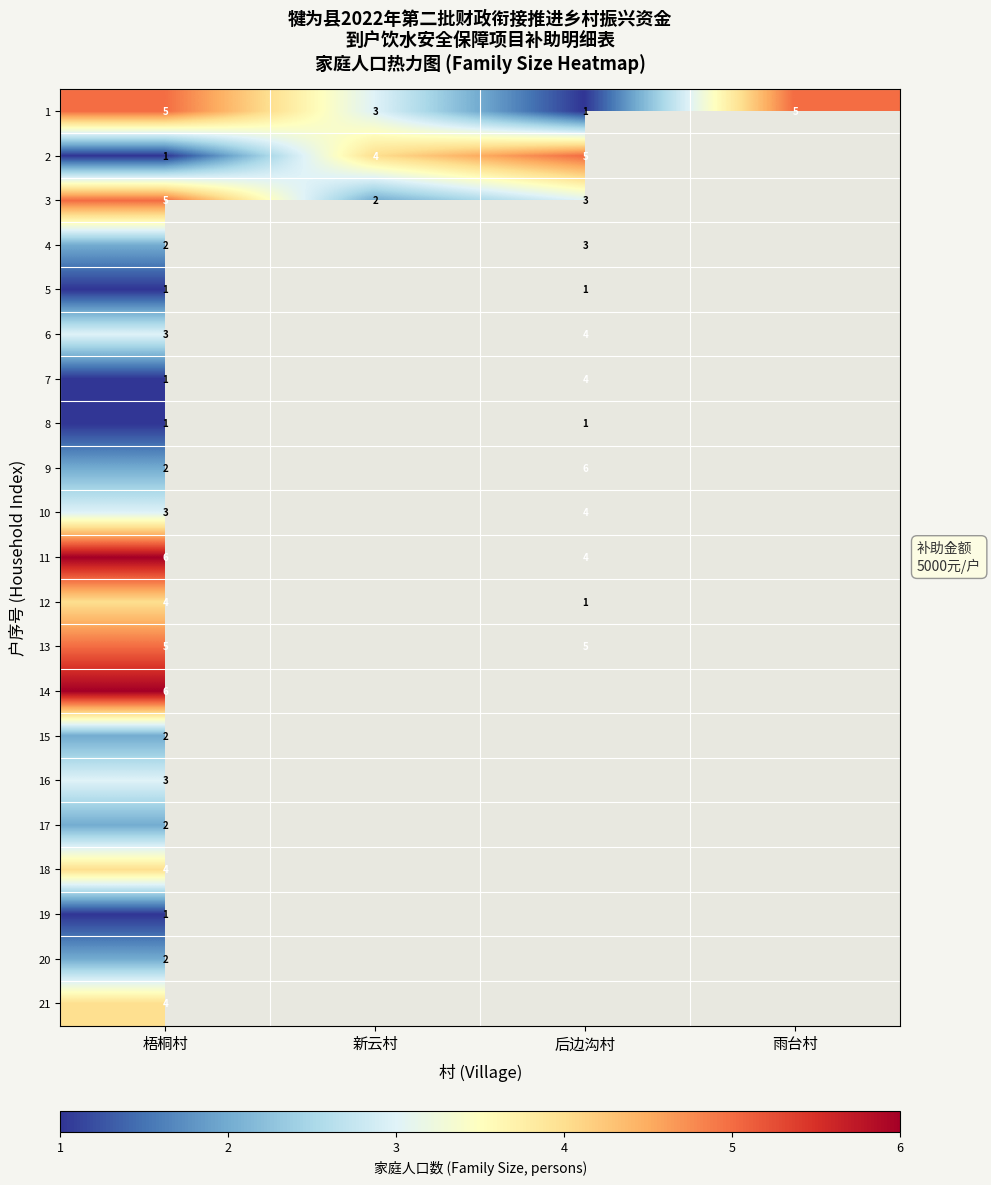

Which label corresponds to the largest value in the chart?

后边沟村